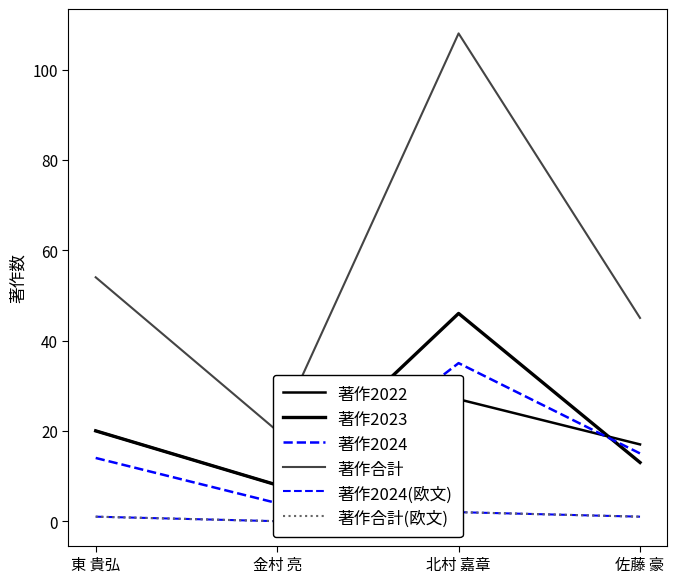

What is the spread (max minus min) of values at 東 貴弘?

53